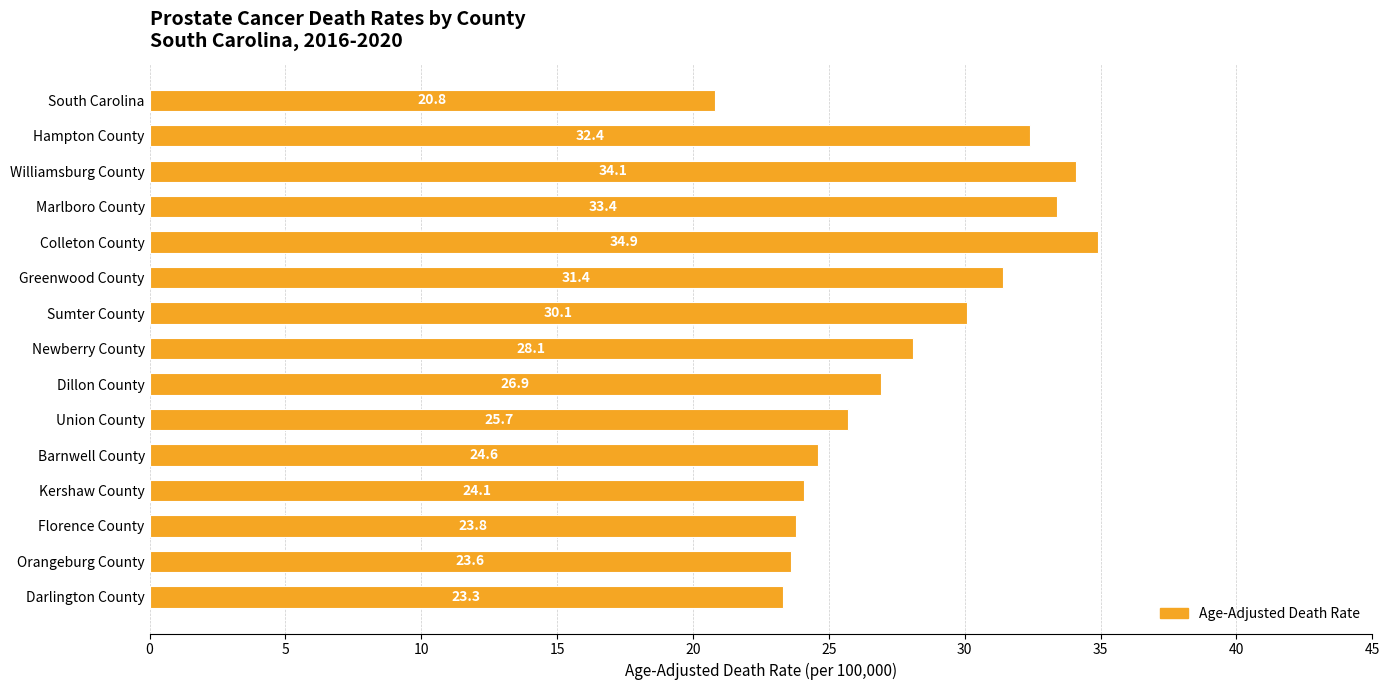

The value at Barnwell County is 24.6. True or false?

True